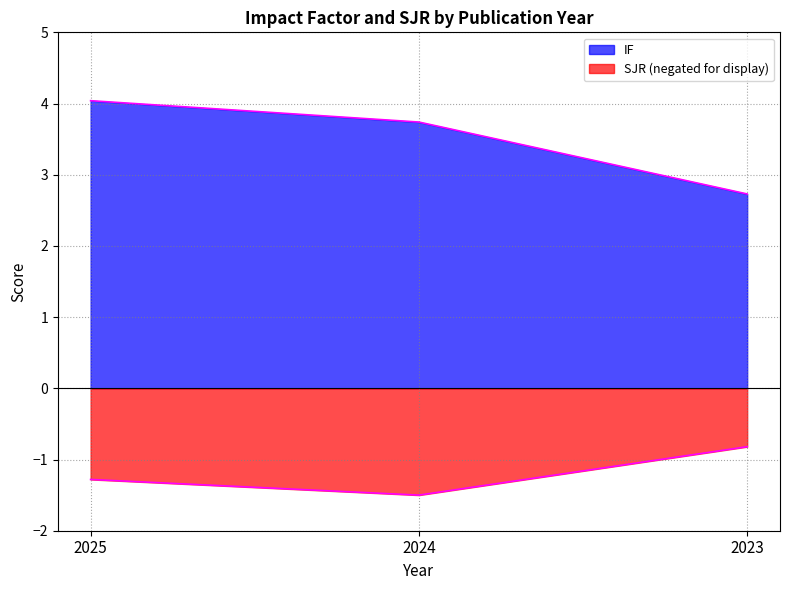

At which label does IF reach its peak?

2025